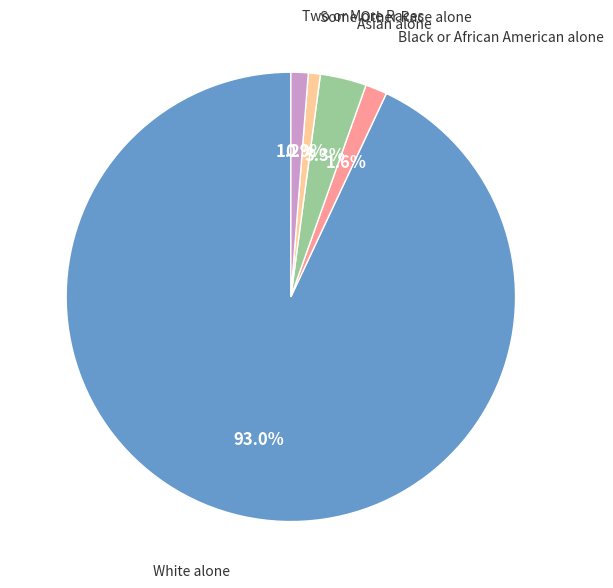

What is the total percentage of Asian alone and Black or African American alone?

4.9%